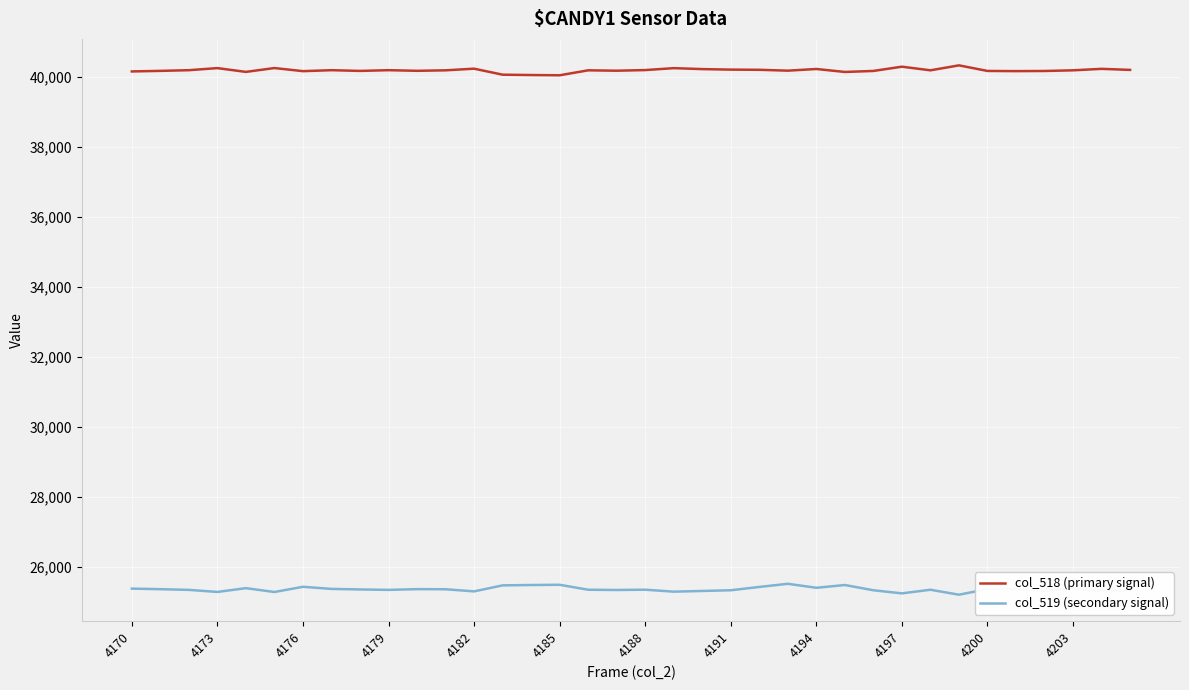

In col_519 (secondary signal), how many points are lower than both neighbors (excluding endpoints)?

11